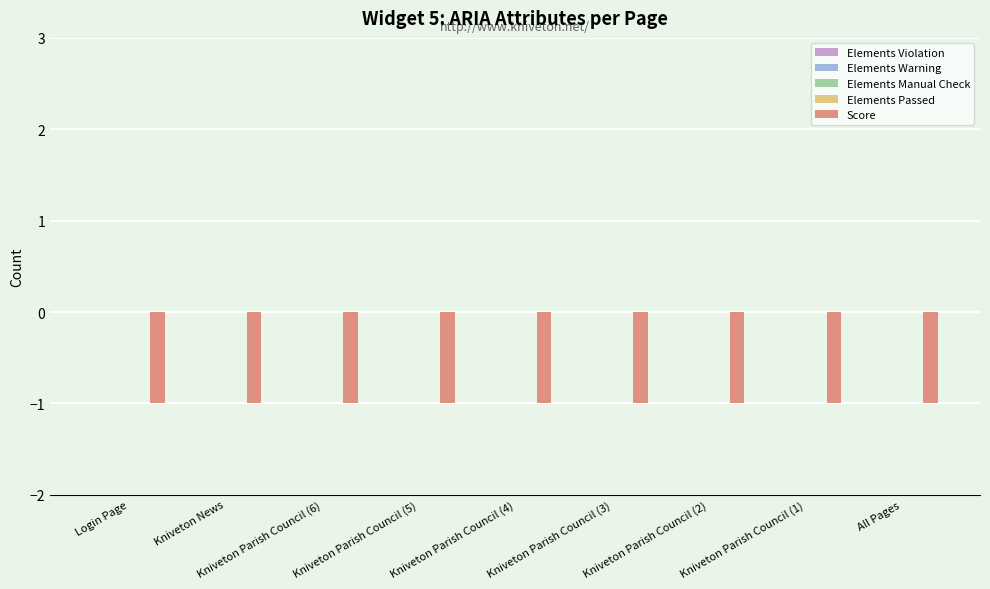

Which has a higher value, Kniveton Parish Council (3) or Kniveton Parish Council (1)?

Kniveton Parish Council (3)